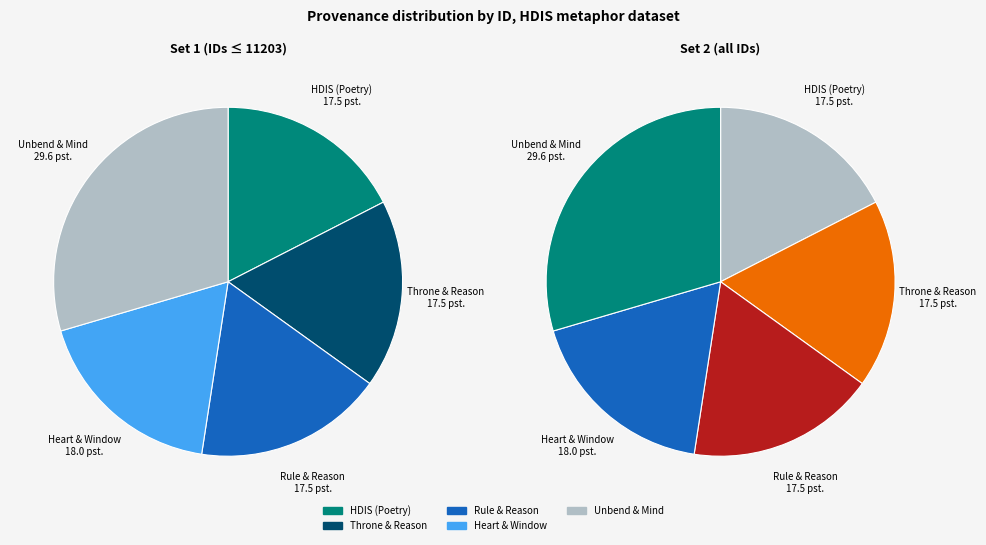

To the nearest percent, what is the difference between the largest and smallest slice percentages?

12%